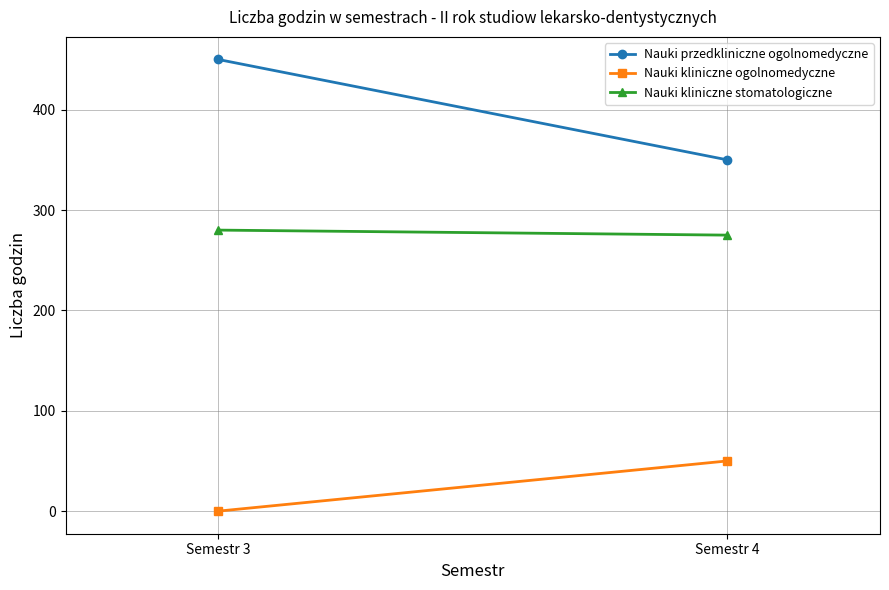

What is the greatest value displayed?

450